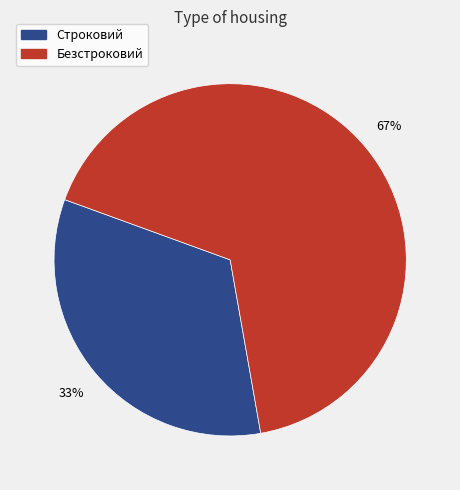

To the nearest percent, what portion does Строковий represent?

33%